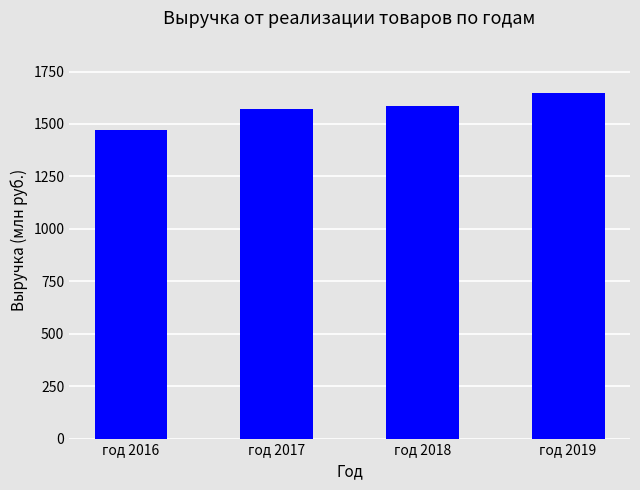

What is the average value?

1570.0